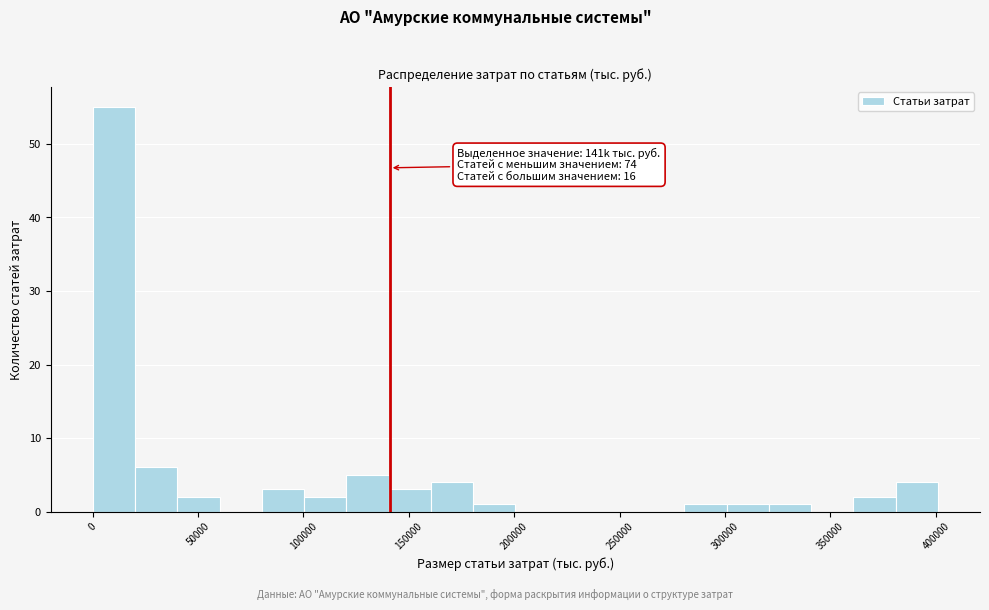

Over which range of the x-axis is the bar tallest?

0 to 20000